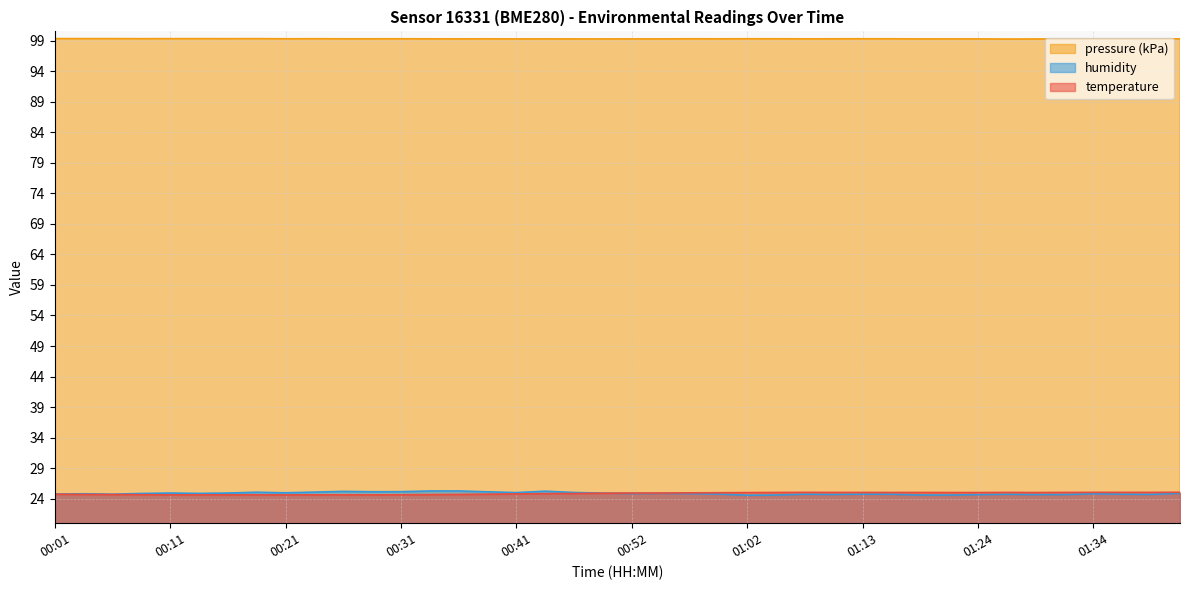

What is the minimum value for humidity?

24.6